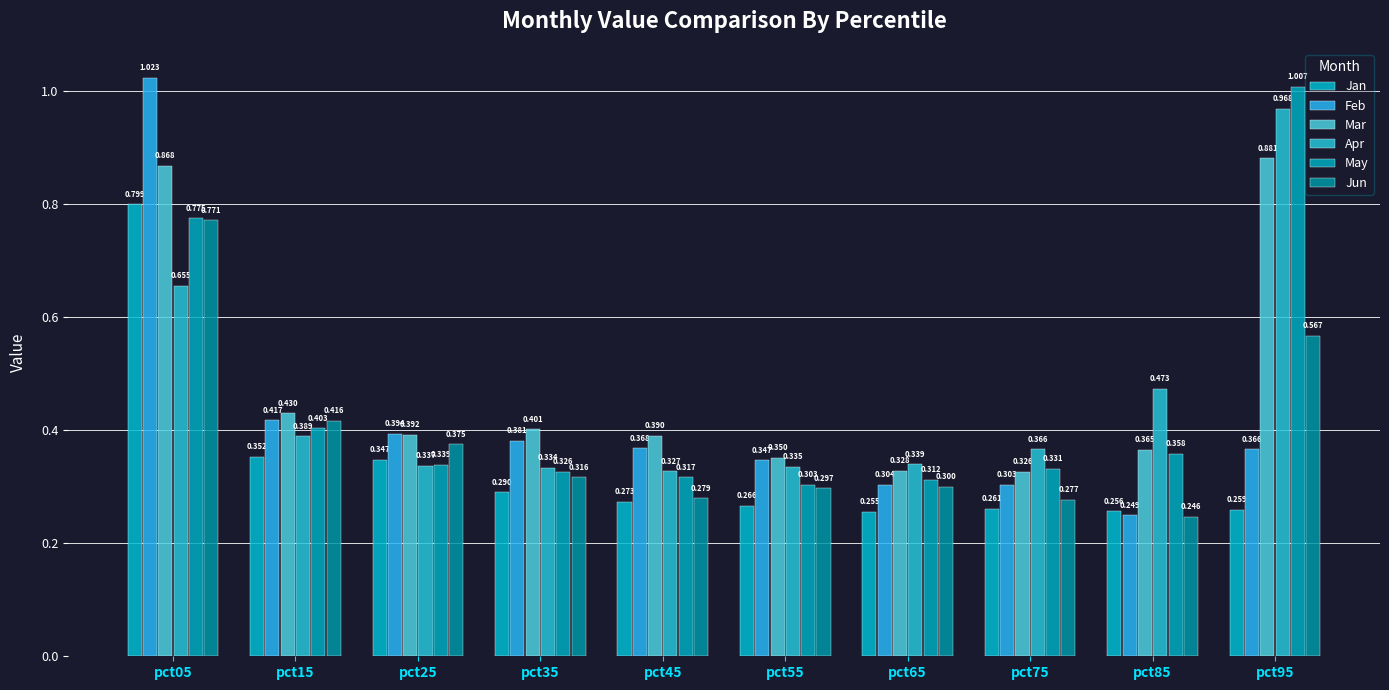

What is the value of the Apr bar at the 6th from the left?

0.3